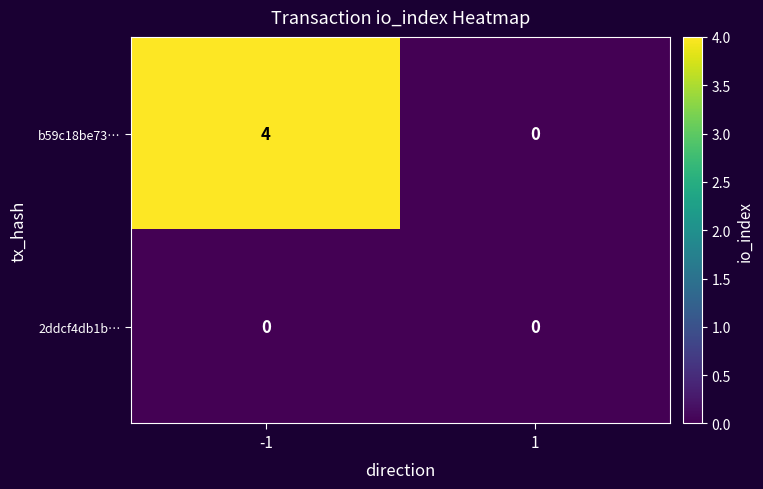

Is the value of b59c18be73… at -1 greater than the value of 2ddcf4db1b… at -1?

Yes